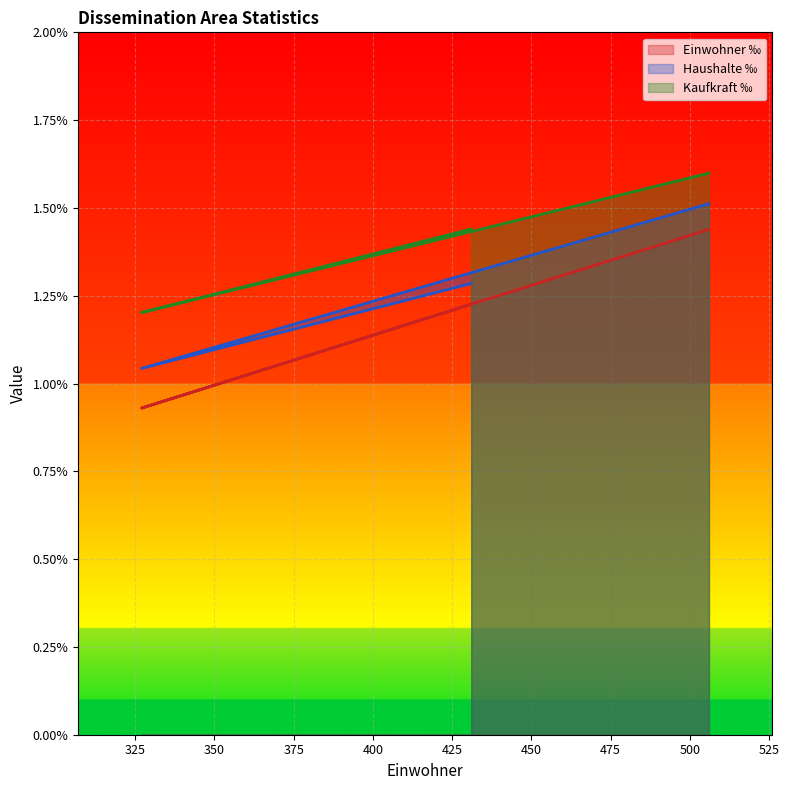

Rank the series by their average value, from lowest to highest.

Einwohner ‰, Haushalte ‰, Kaufkraft ‰